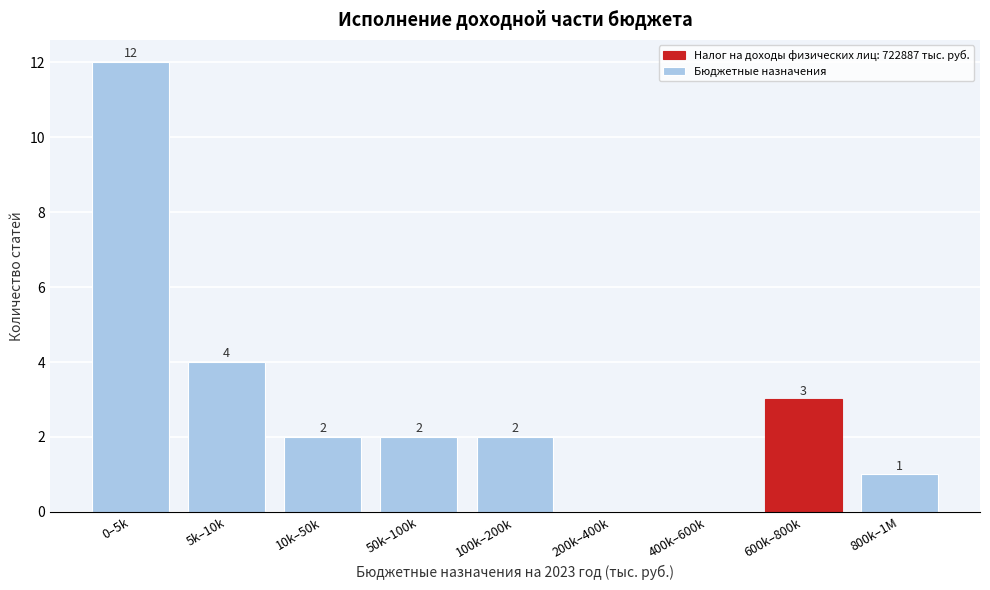

Reading left to right, list all the values displayed in this chart.

0–5k=12	5k–10k=4	10k–50k=2	50k–100k=2	100k–200k=2	200k–400k=0	400k–600k=0	600k–800k=3	800k–1M=1